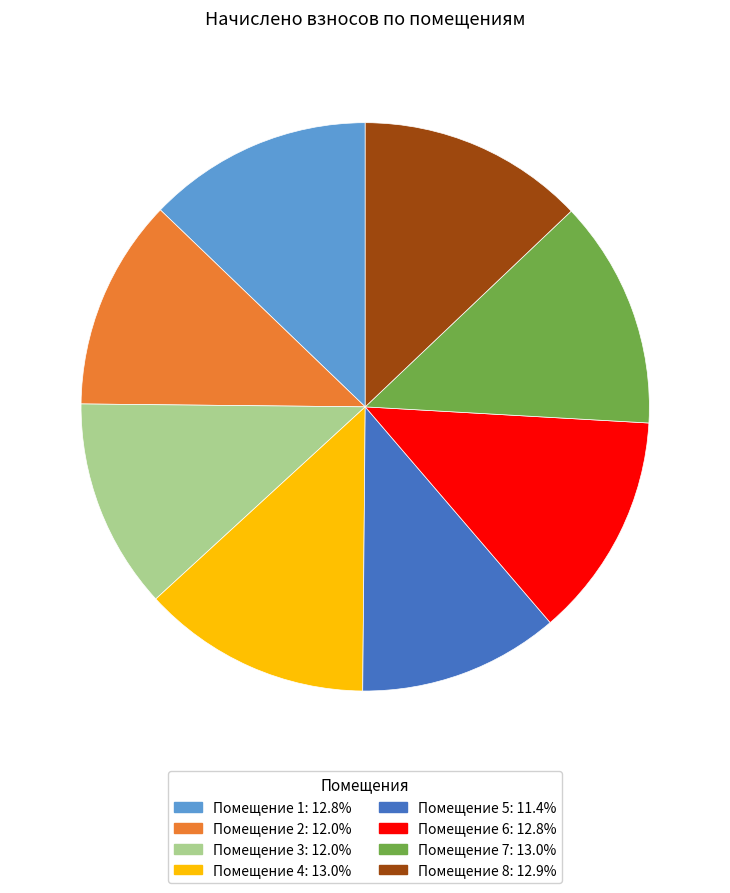

Is there a majority slice in this chart?

No